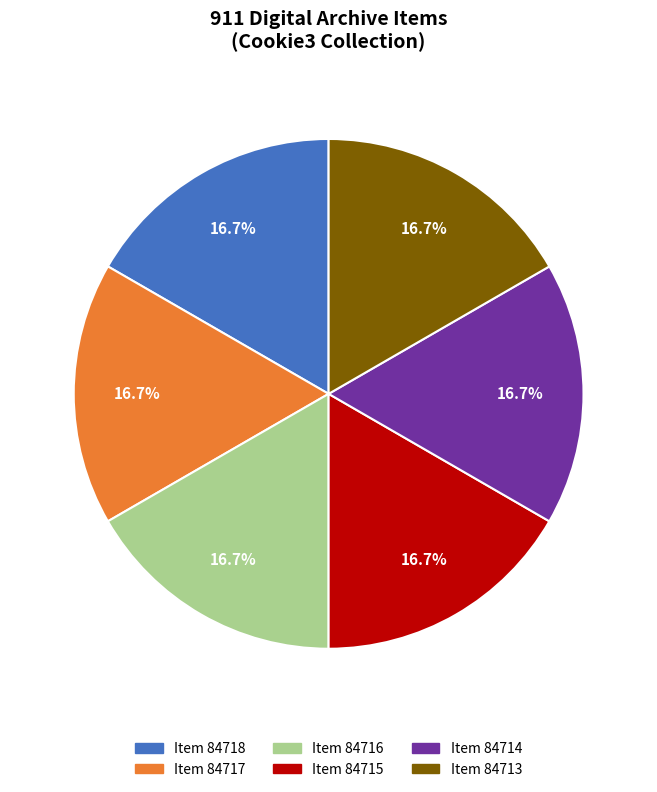

Is there any slice that represents more than half of the pie?

No